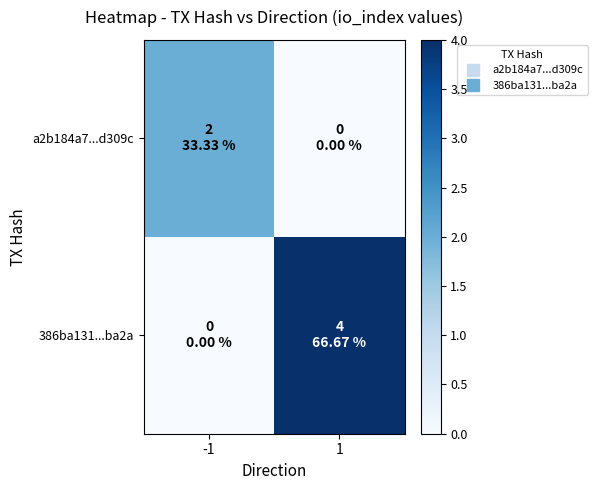

What is the greatest value displayed?

4